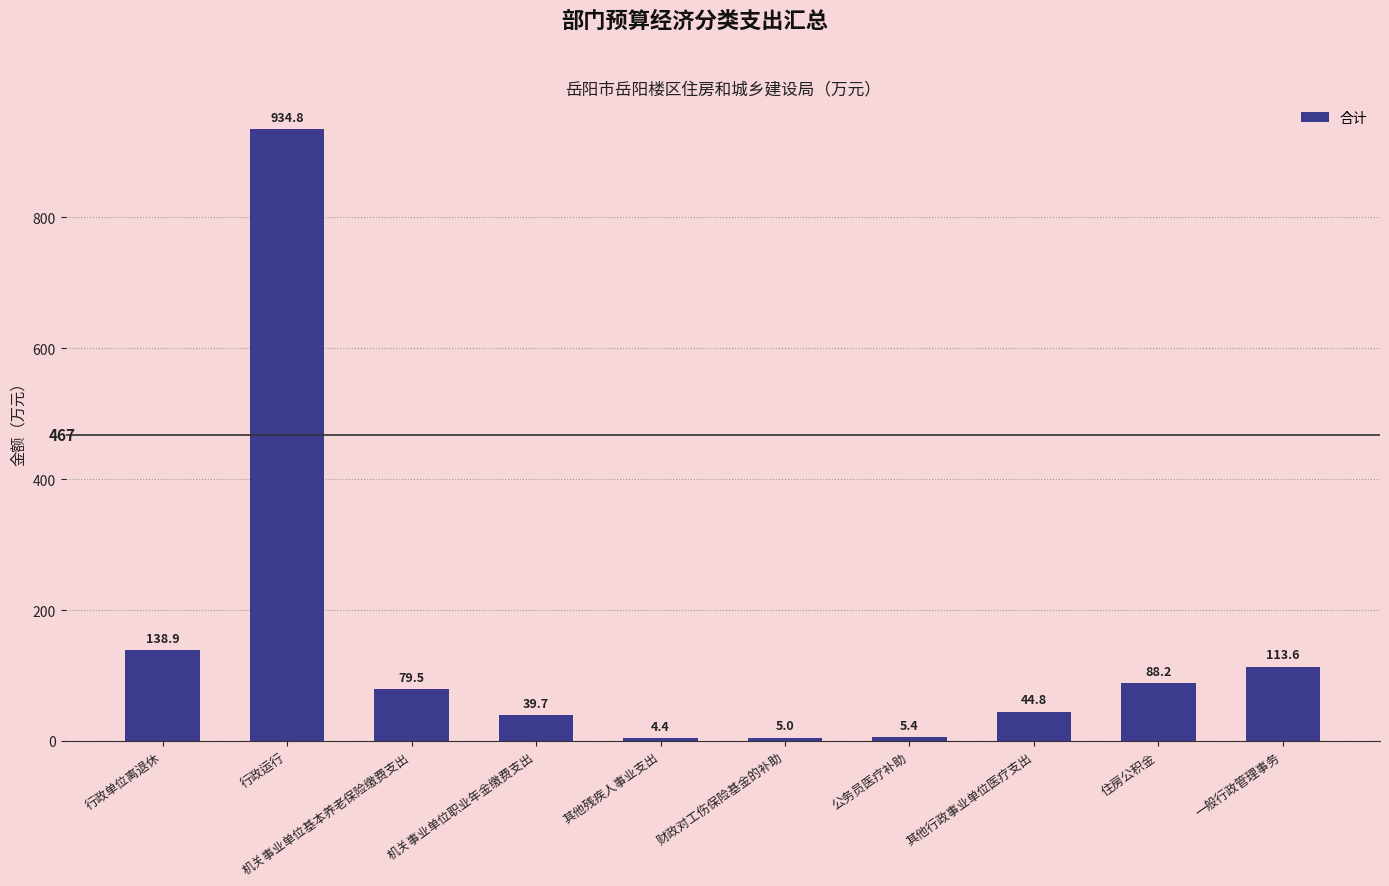

Rank the categories by value from highest to lowest.

行政运行, 行政单位离退休, 一般行政管理事务, 住房公积金, 机关事业单位基本养老保险缴费支出, 其他行政事业单位医疗支出, 机关事业单位职业年金缴费支出, 公务员医疗补助, 财政对工伤保险基金的补助, 其他残疾人事业支出